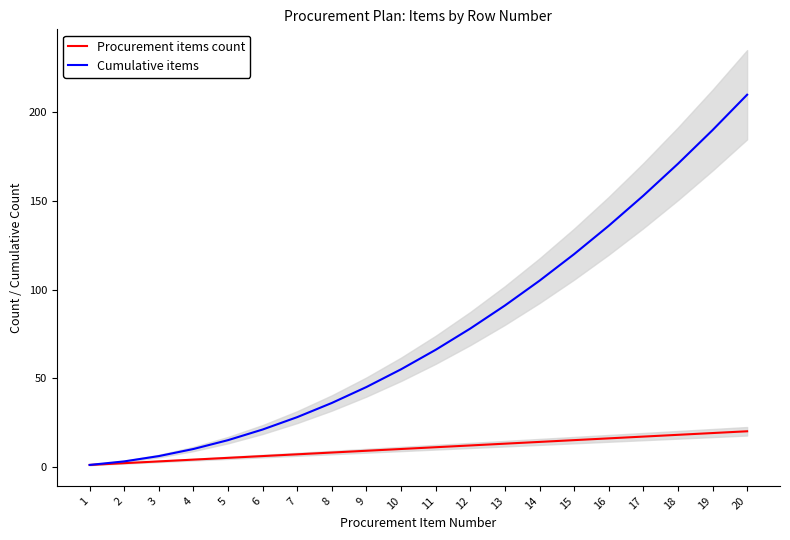

What are all the series names shown in the legend?

Procurement items count, Cumulative items